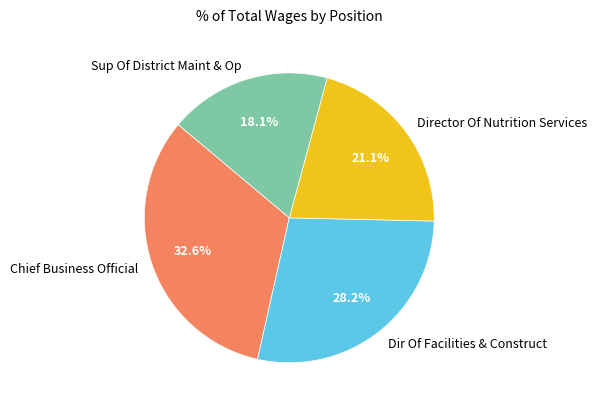

Do Sup Of District Maint & Op and Dir Of Facilities & Construct together represent more than half of the pie?

No